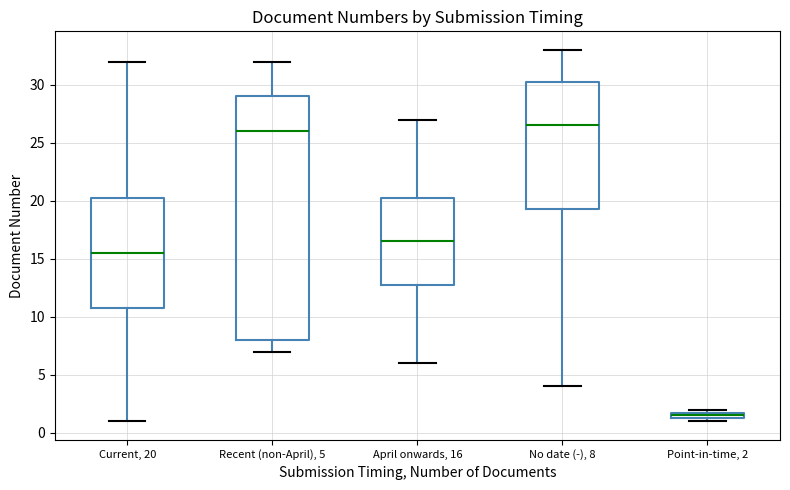

Which box is the tallest, from its lower edge to its upper edge?

Recent (non-April), 5